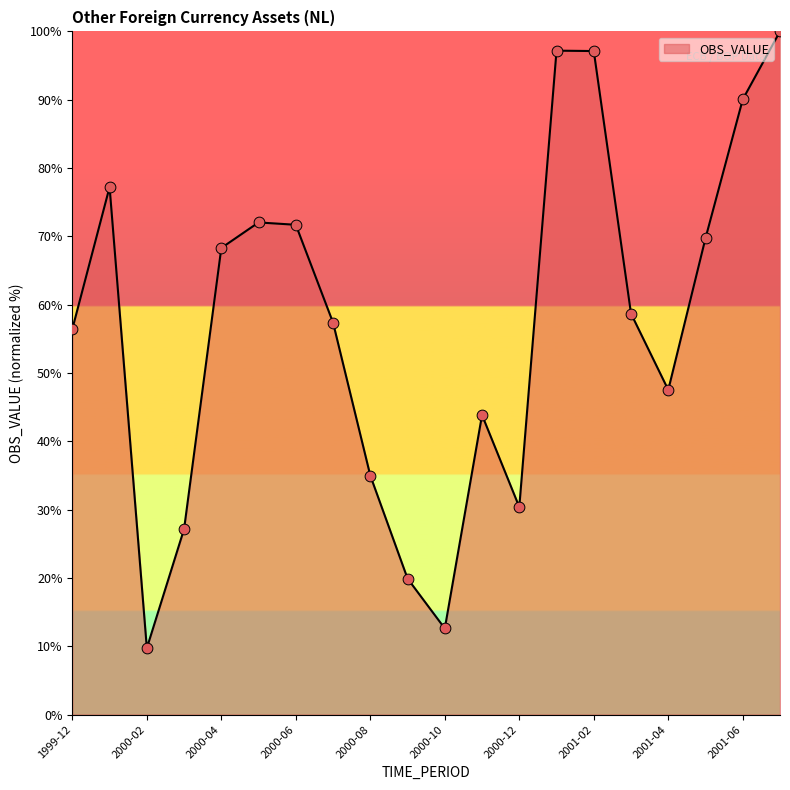

What is the greatest value displayed?

100.0